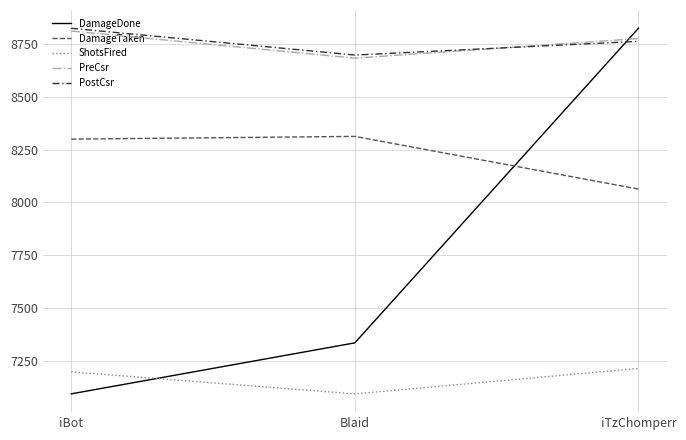

What is the smallest value displayed?

239